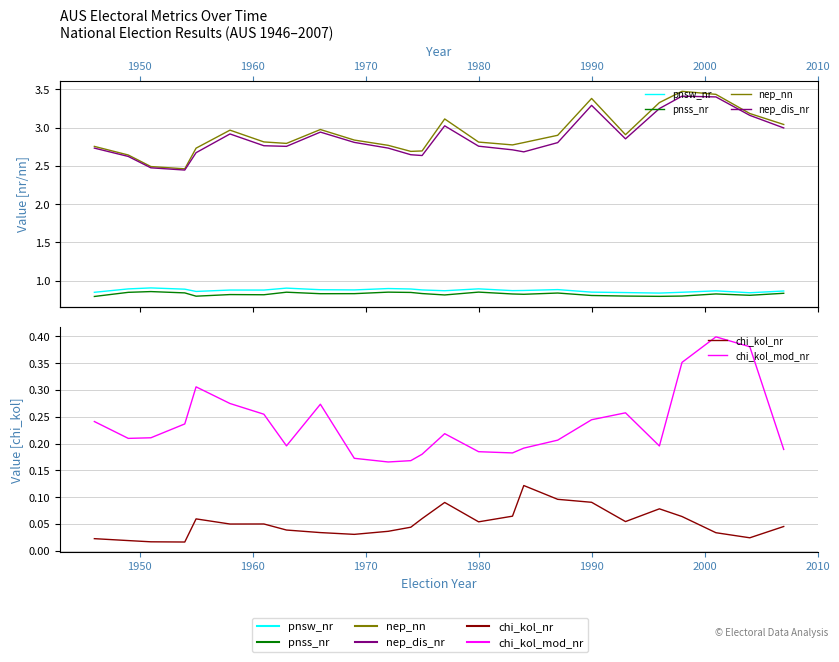

What is the average value of the pnsw_nr series?

0.9